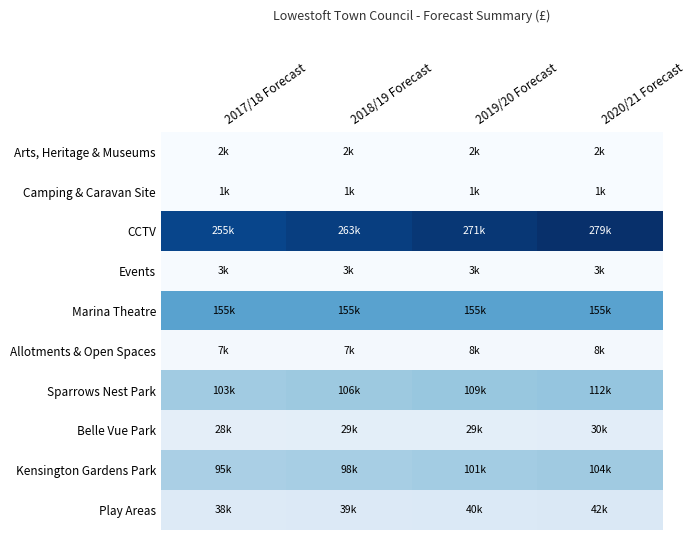

What is the difference between the highest and lowest values at 2017/18 Forecast?

253945